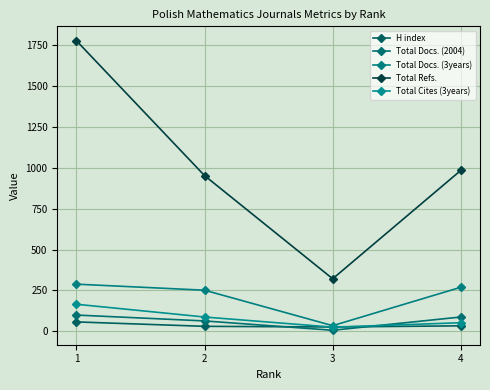

How many lines are shown in the chart?

5